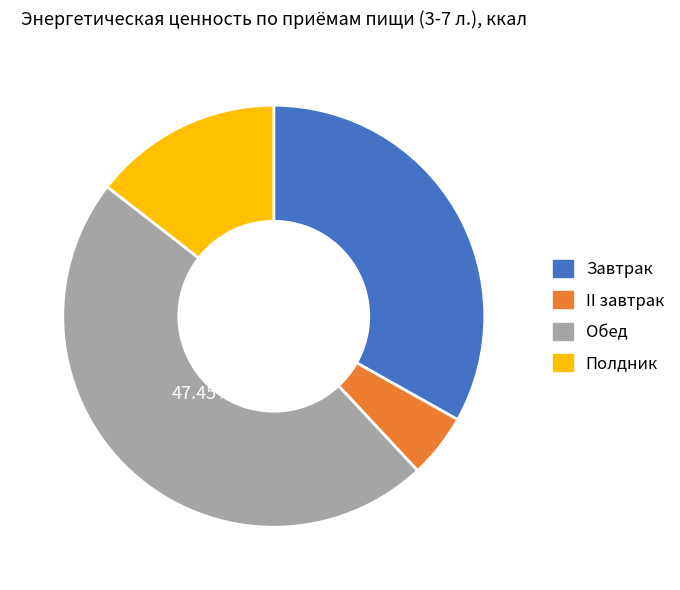

To the nearest percent, what is the combined percentage of Полдник and II завтрак?

19%